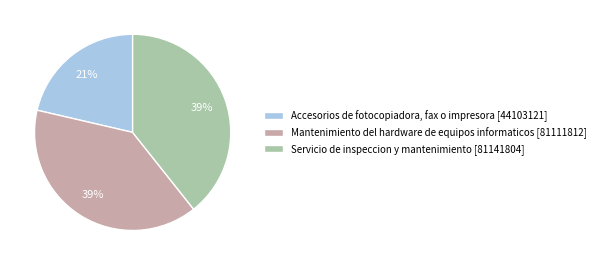

To the nearest percent, what is the combined percentage of Servicio de inspeccion y mantenimiento [81141804] and Mantenimiento del hardware de equipos informaticos [81111812]?

79%